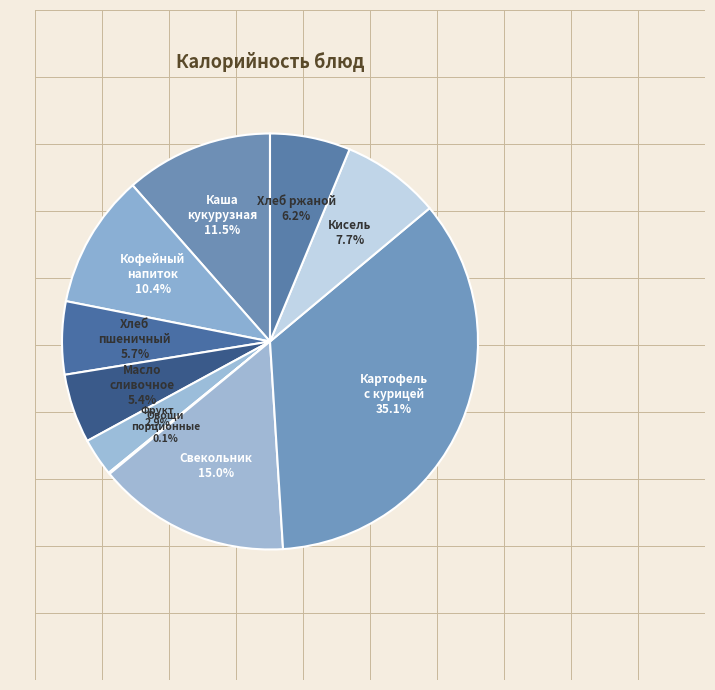

How many slices are in this pie chart?

10